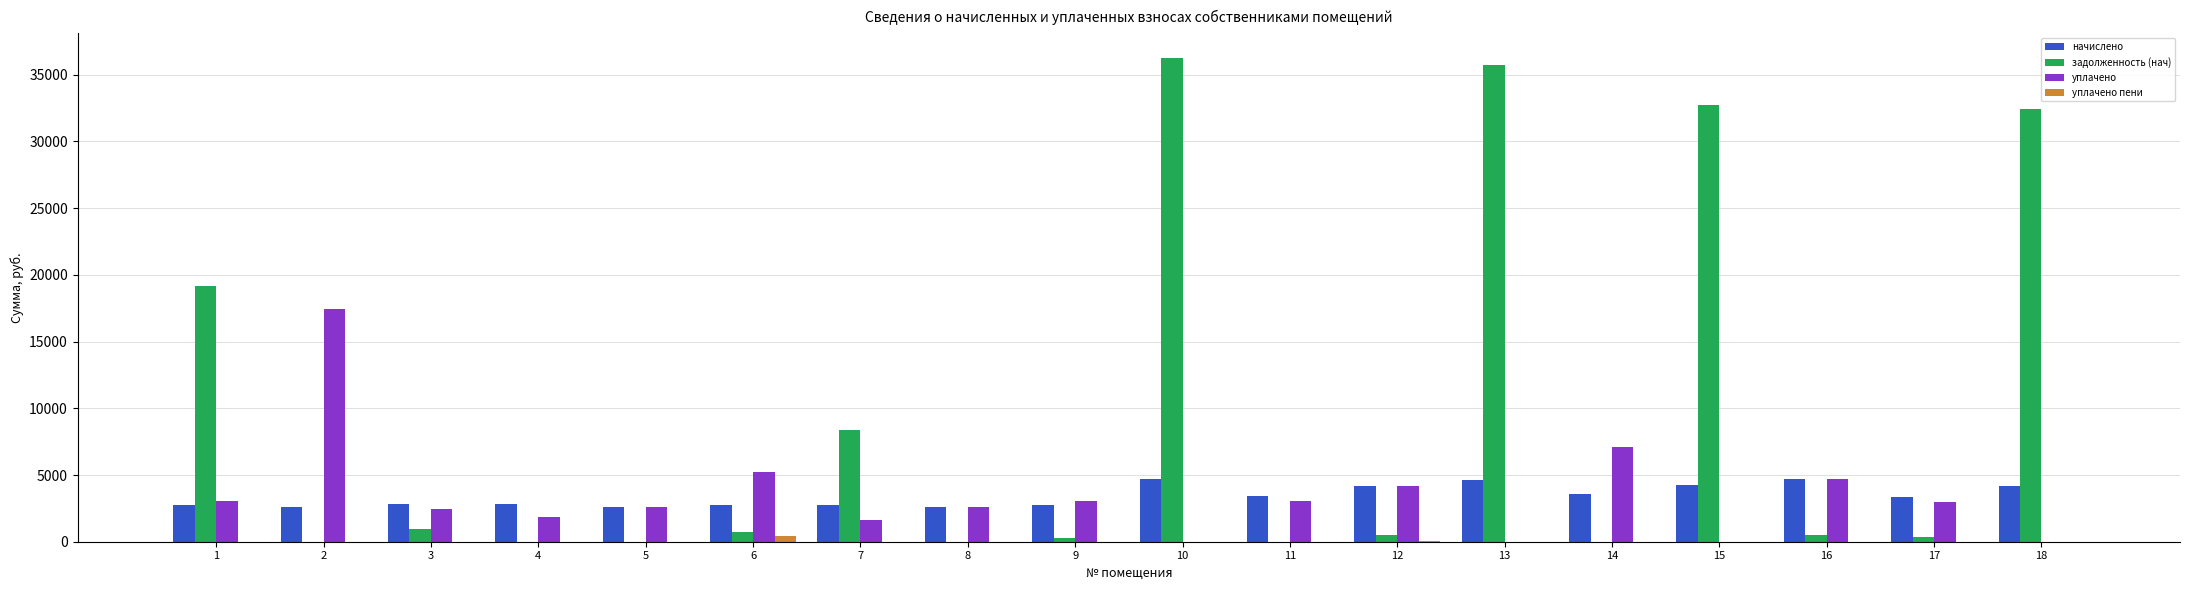

What is the sum of all задолженность (нач) values?

168084.2